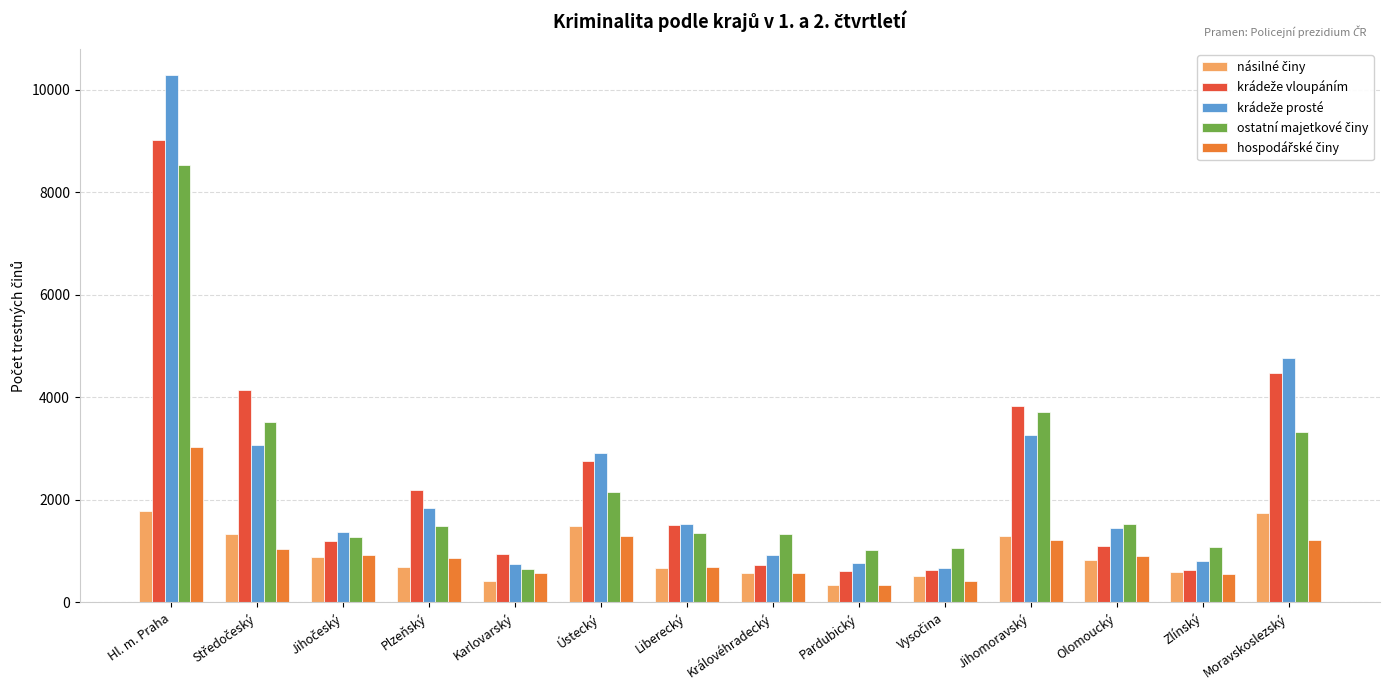

At which category is the sum across all series the highest?

Hl. m. Praha